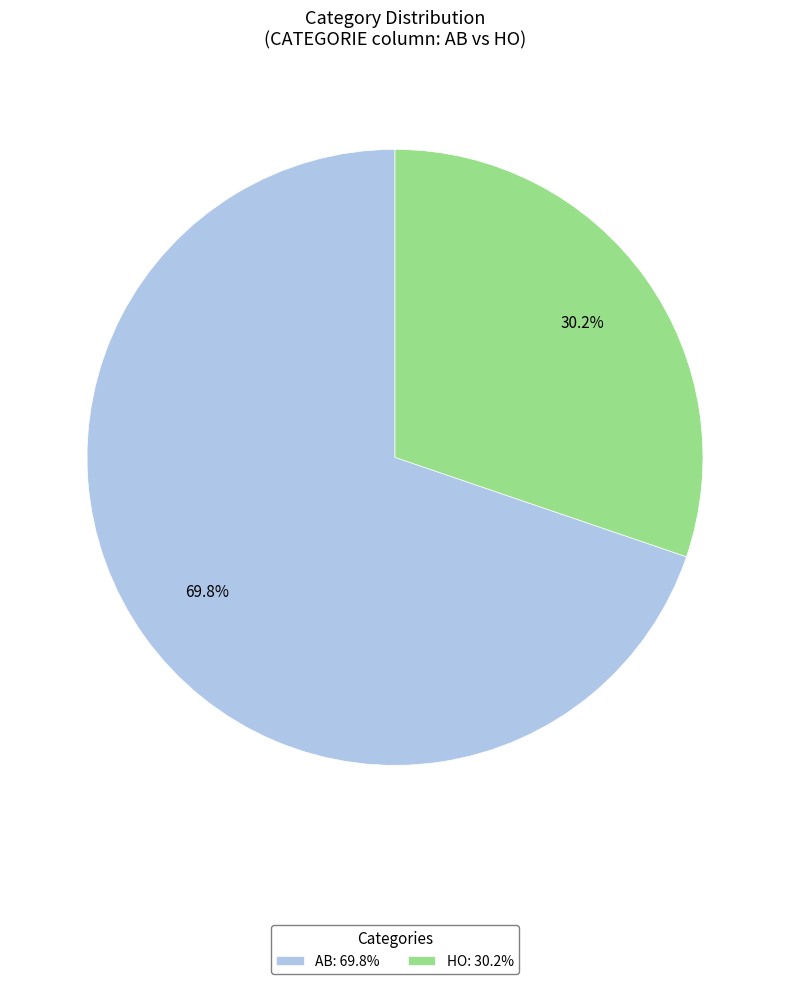

To the nearest percent, what is the combined percentage of HO and AB?

100%